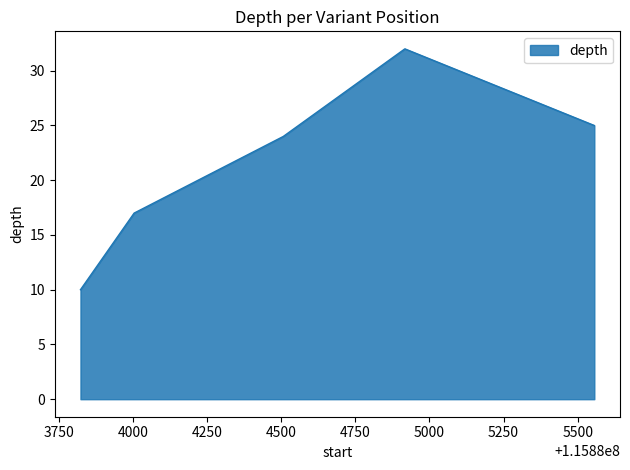

What is the approximate value at 115883823, to the nearest 5?

10